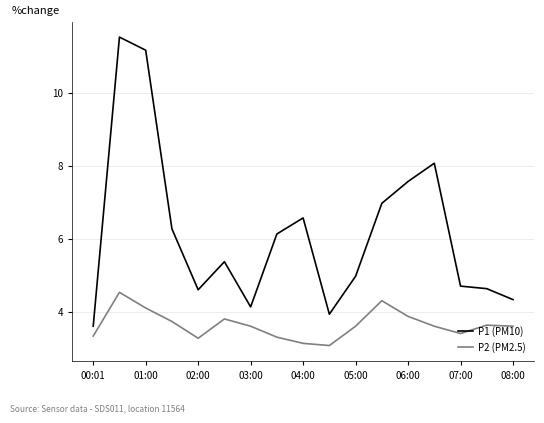

Is this an area chart (filled region under the line)?

No